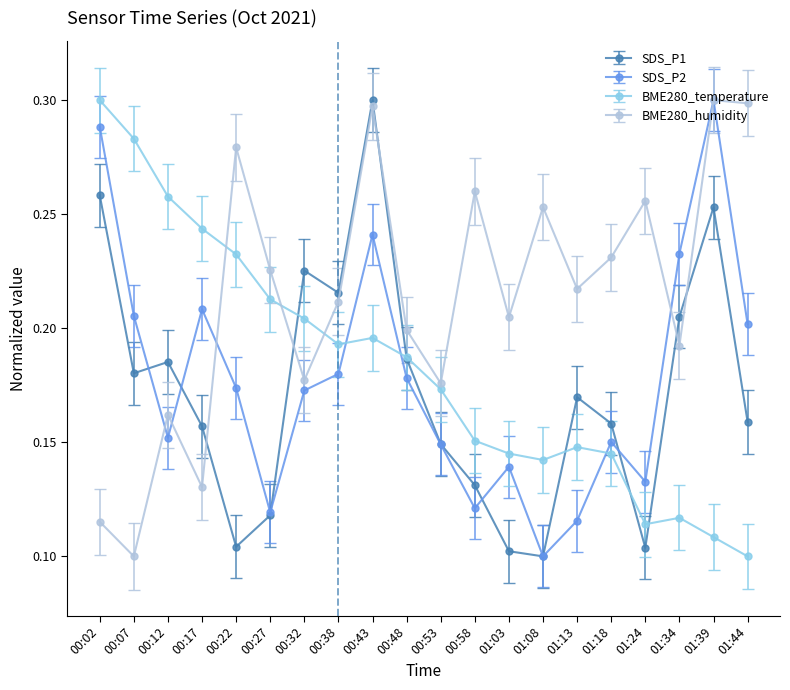

True or false: SDS_P1 has more than 2 points higher than both neighbors.

True